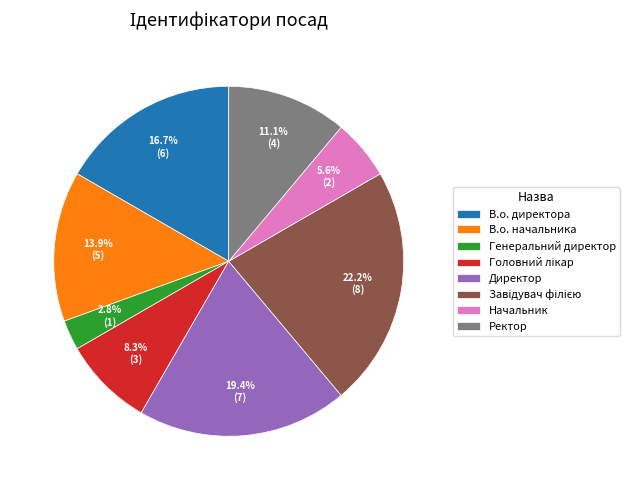

Count the number of slices in the pie.

8